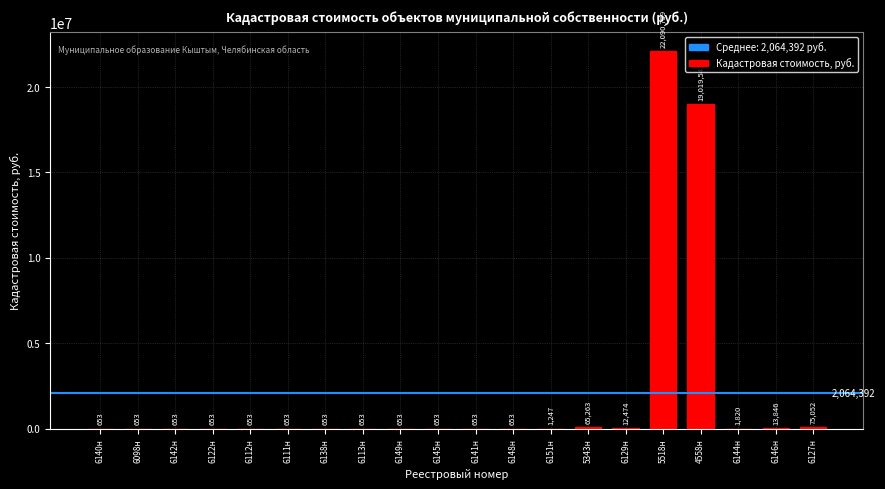

At which label is the value closest to 11045705?

4558н